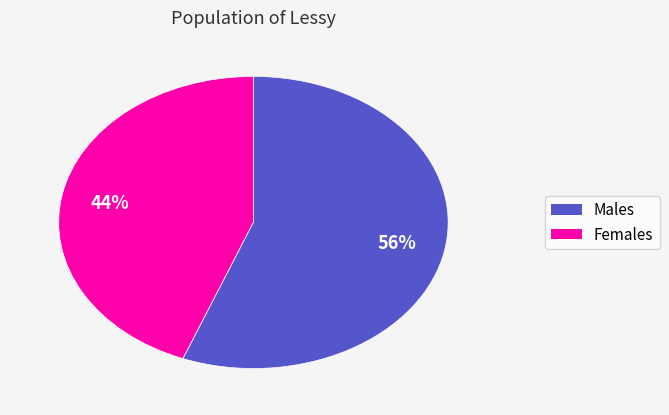

Is there a majority slice in this chart?

Yes